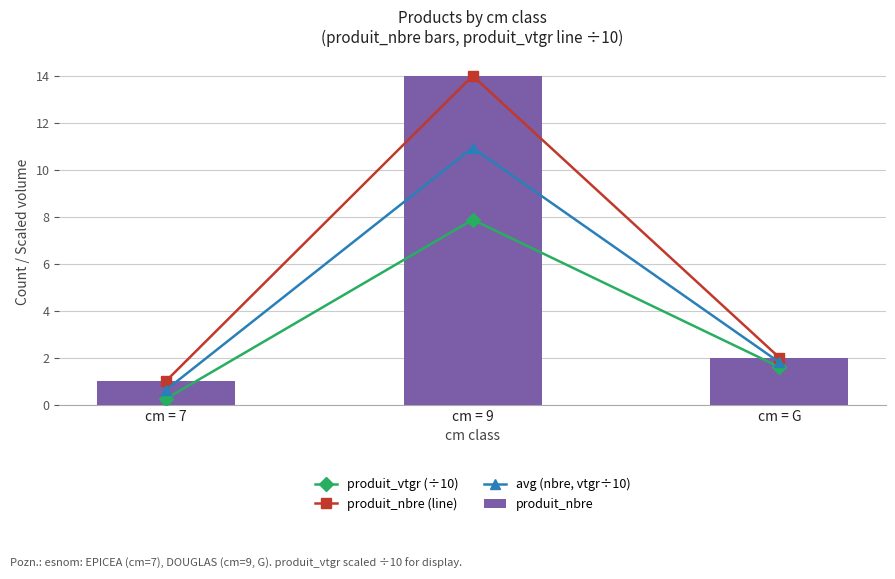

What is the label of the 1st bar from the right?

cm = G